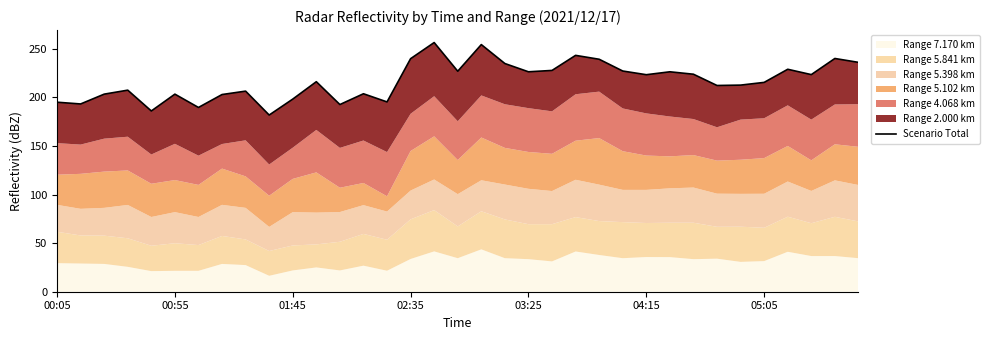

How many values are below 216?

17